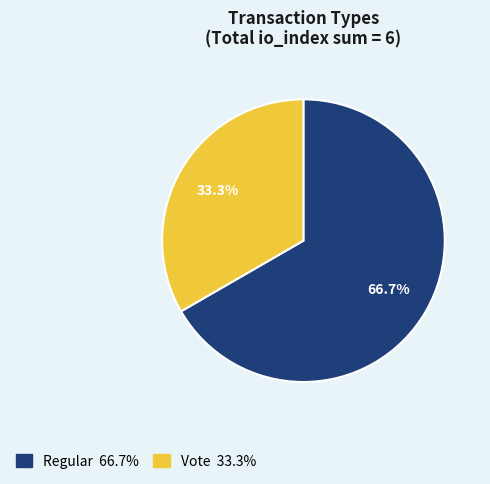

Which category accounts for the majority?

Regular